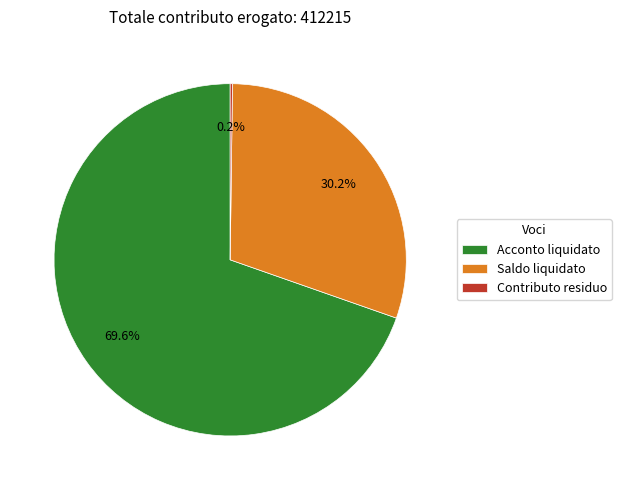

What is the ratio of the value at Acconto liquidato to the value at Saldo liquidato?

2.3